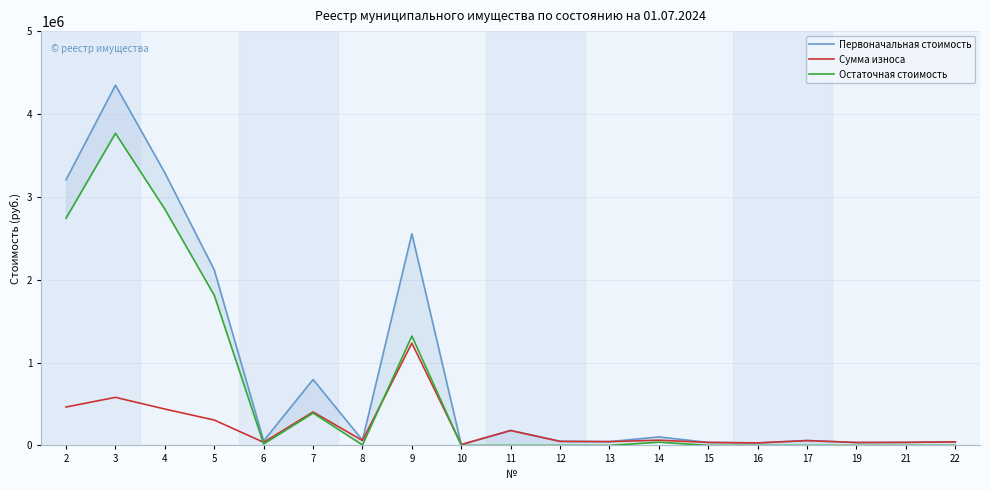

What is the spread (max minus min) of values at 12?

48963.0